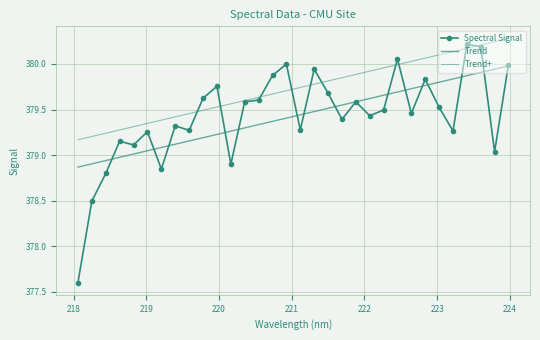

Reading right to left, extract all data points from this chart.

223.9802=380.0	223.7895=379.0	223.5987=380.2	223.408=380.2	223.2172=379.3	223.0264=379.5	222.8355=379.8	222.6447=379.5	222.4538=380.1	222.263=379.5	222.0721=379.4	221.8812=379.6	221.6902=379.4	221.4993=379.7	221.3083=379.9	221.1174=379.3	220.9264=380.0	220.7354=379.9	220.5444=379.6	220.3533=379.6	220.1623=378.9	219.9712=379.8	219.7801=379.6	219.589=379.3	219.3979=379.3	219.2067=378.8	219.0156=379.3	218.8244=379.1	218.6332=379.2	218.442=378.8	218.2508=378.5	218.0596=377.6